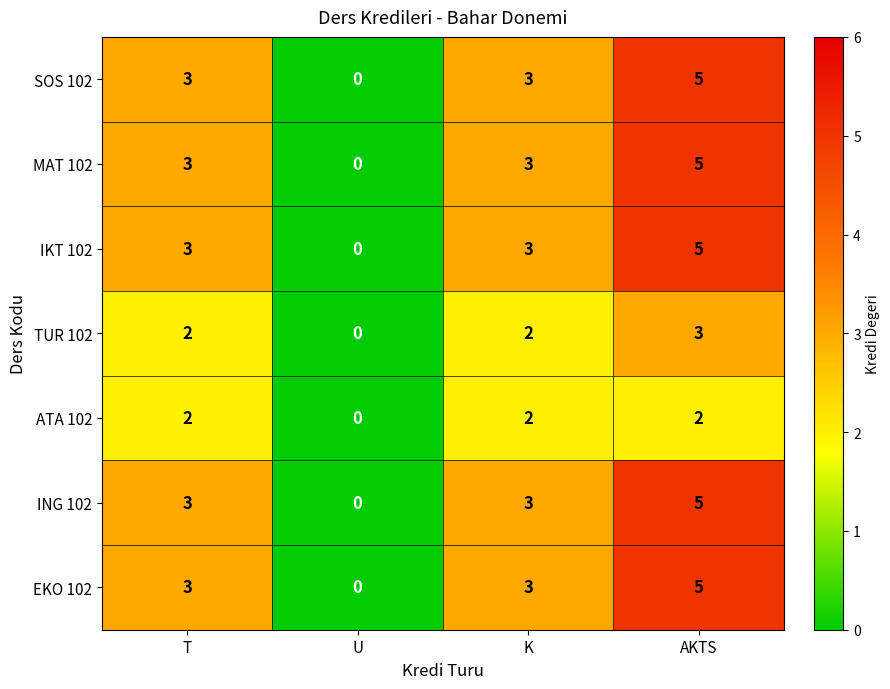

Count the EKO 102 values in the range 3 to 5.

3